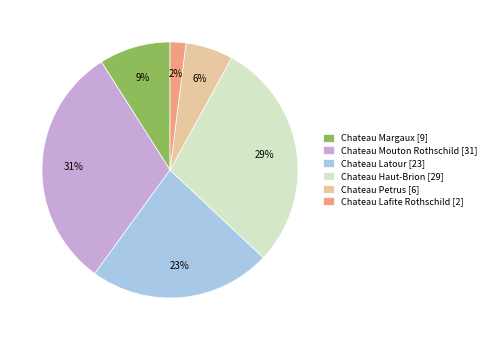

Which has a higher value, Chateau Mouton Rothschild [31] or Chateau Latour [23]?

Chateau Mouton Rothschild [31]